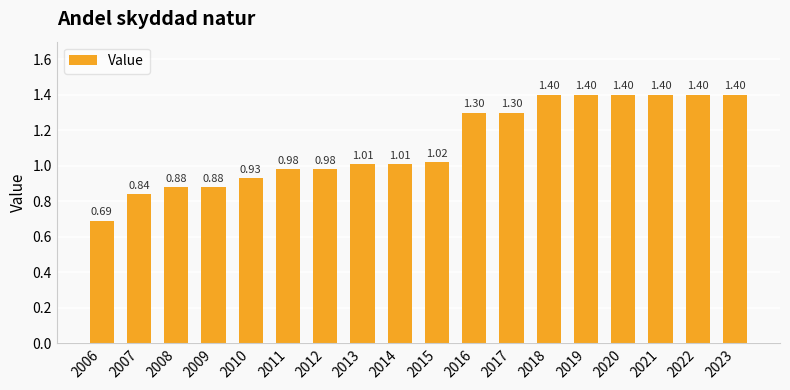

What is the ratio of the value at 2020 to the value at 2013?

1.4